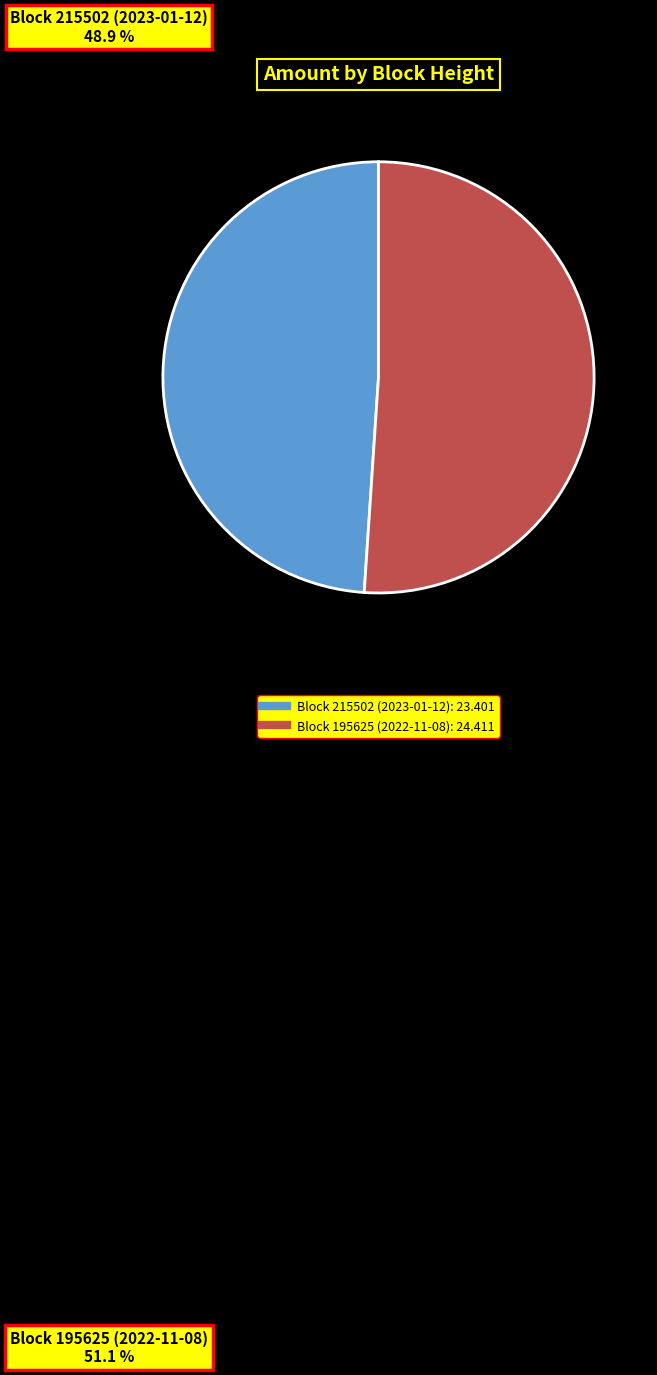

Is there any slice that represents more than half of the pie?

Yes